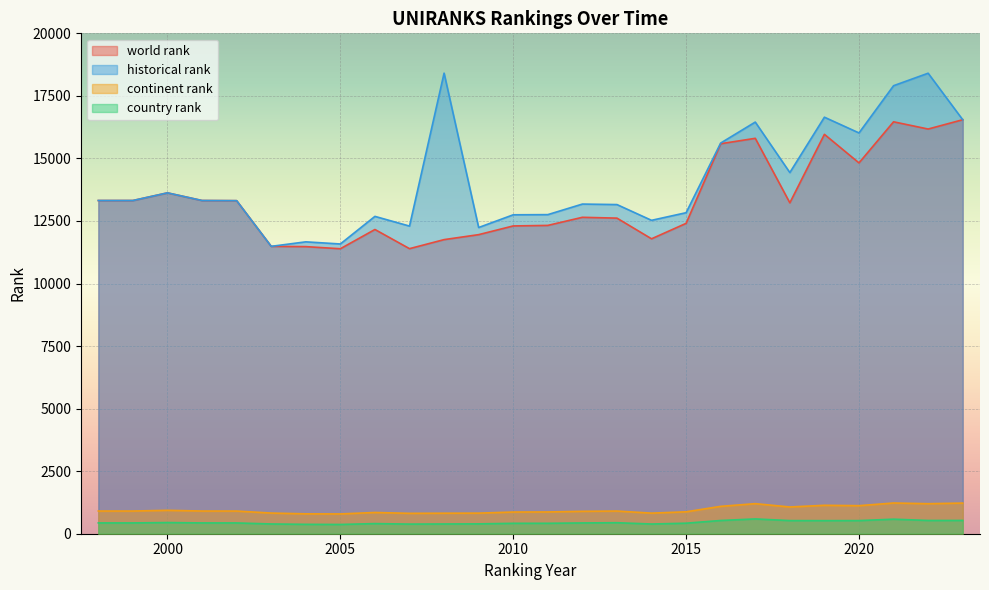

What is the approximate value of historical rank at 2011, to the nearest 10?

12750